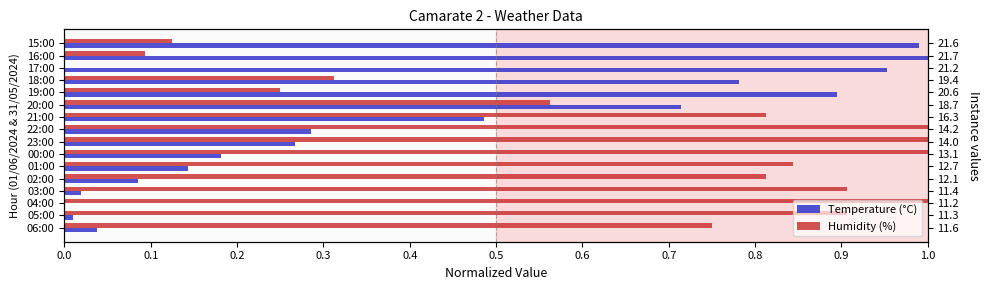

Which series has the largest total across all categories?

Humidity (%)